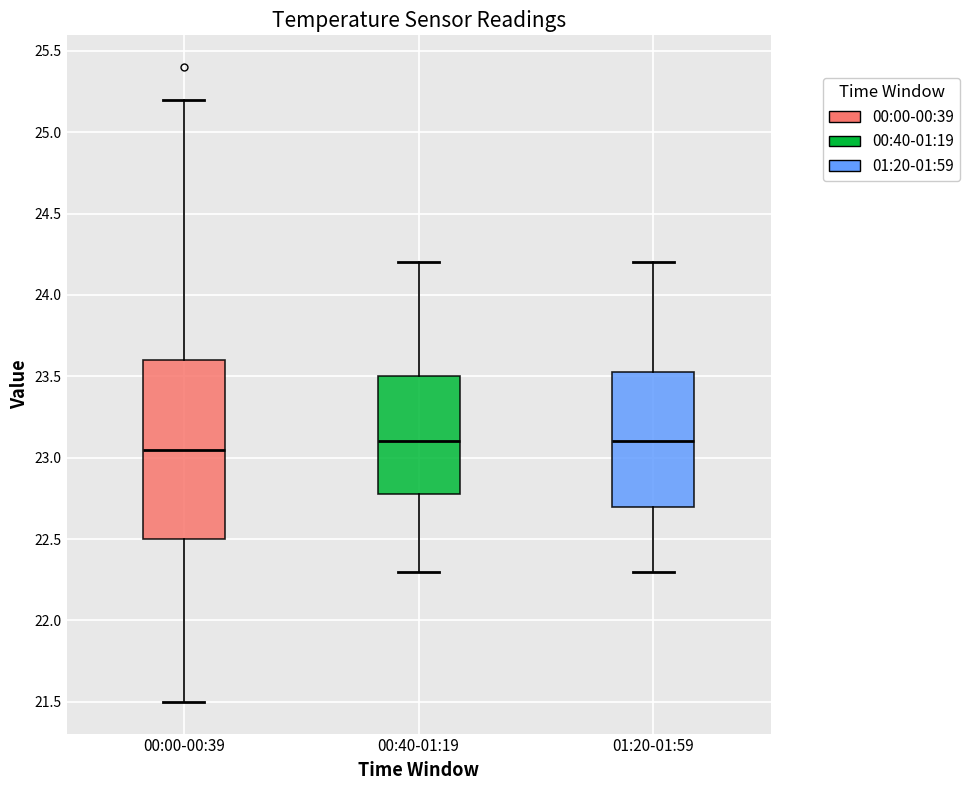

Reading left to right, read every box against the y-axis: the position of its median line, the range the box covers, and the ends of its whiskers. The values are not printed on the chart, so give them approximately, as read against the axis.

00:00-00:39: median 23.05, box 22.50 to 23.60, whiskers 21.50 to 25.20
00:40-01:19: median 23.10, box 22.80 to 23.50, whiskers 22.30 to 24.20
01:20-01:59: median 23.10, box 22.70 to 23.55, whiskers 22.30 to 24.20